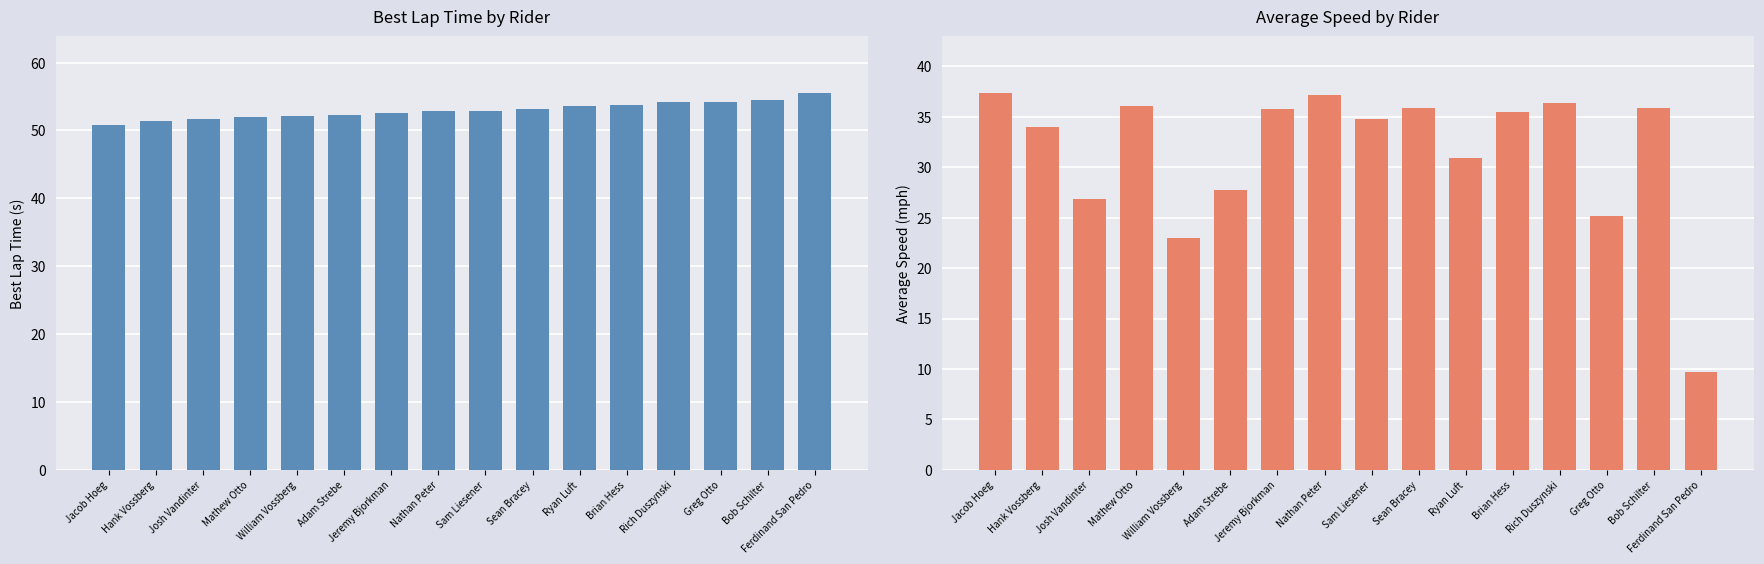

Are the bars horizontal?

No